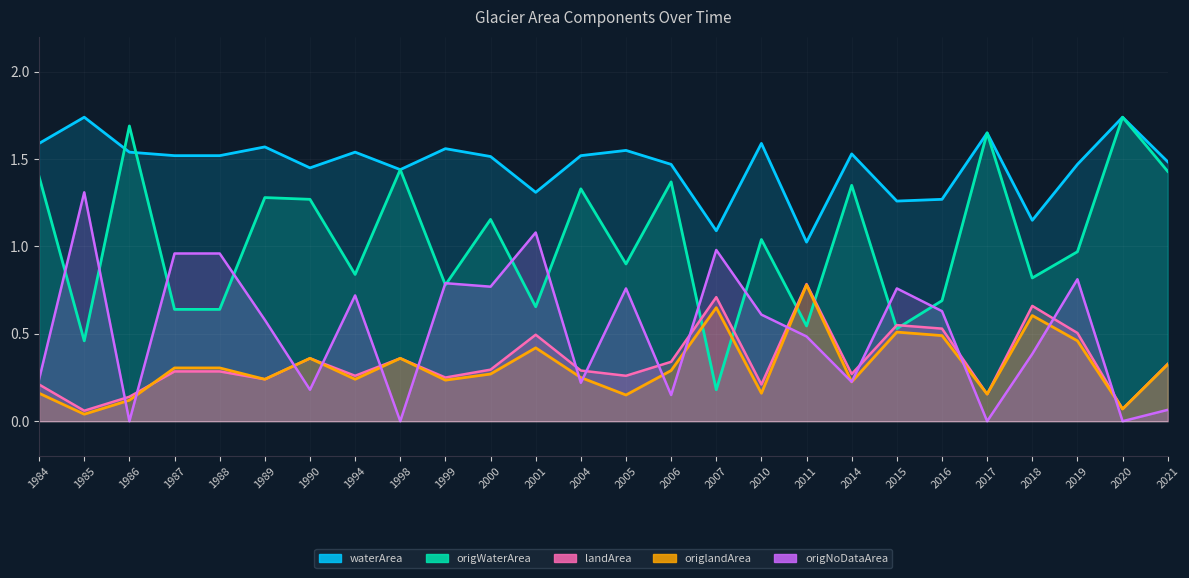

Where is the first local maximum for landArea?

1990